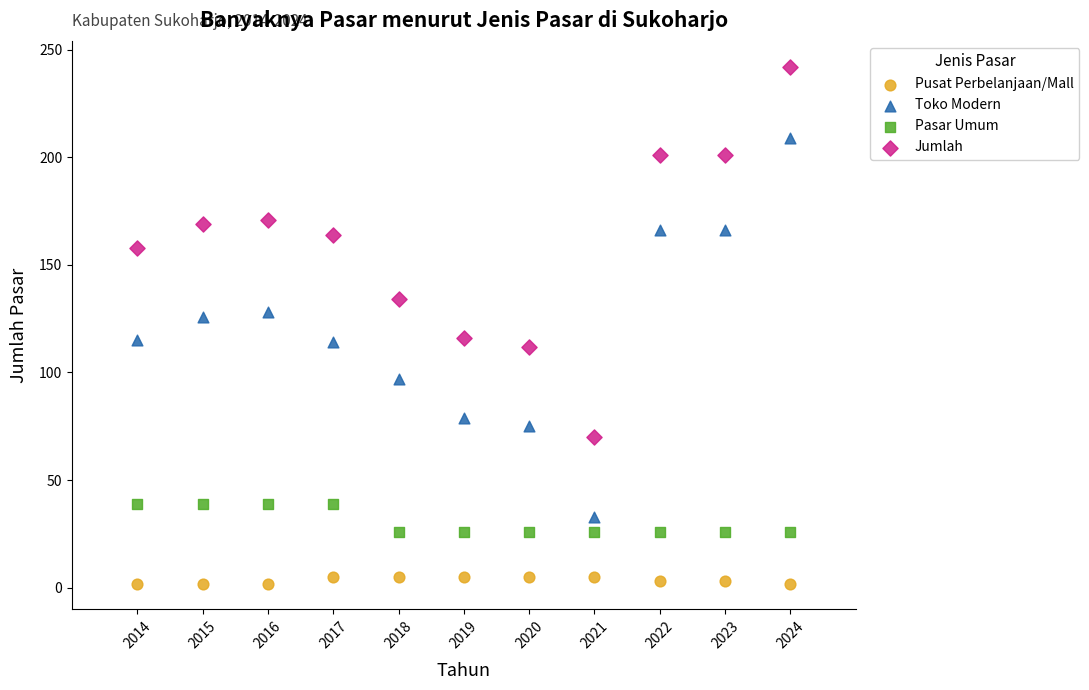

Across all data points, what is the range of Y values (max minus min)?

240